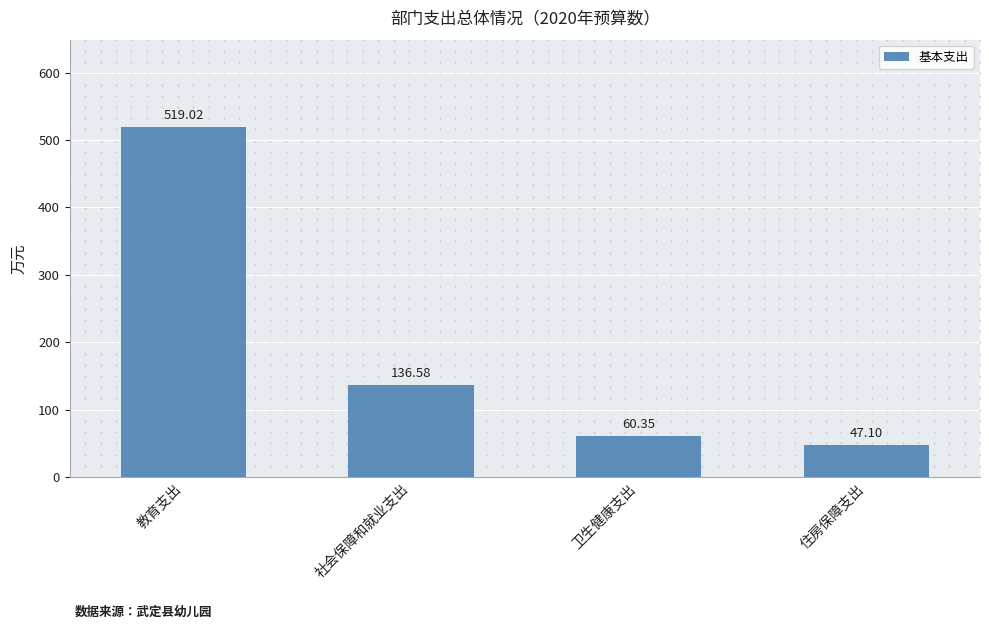

What is the change in value from 社会保障和就业支出 to 住房保障支出?

-89.5